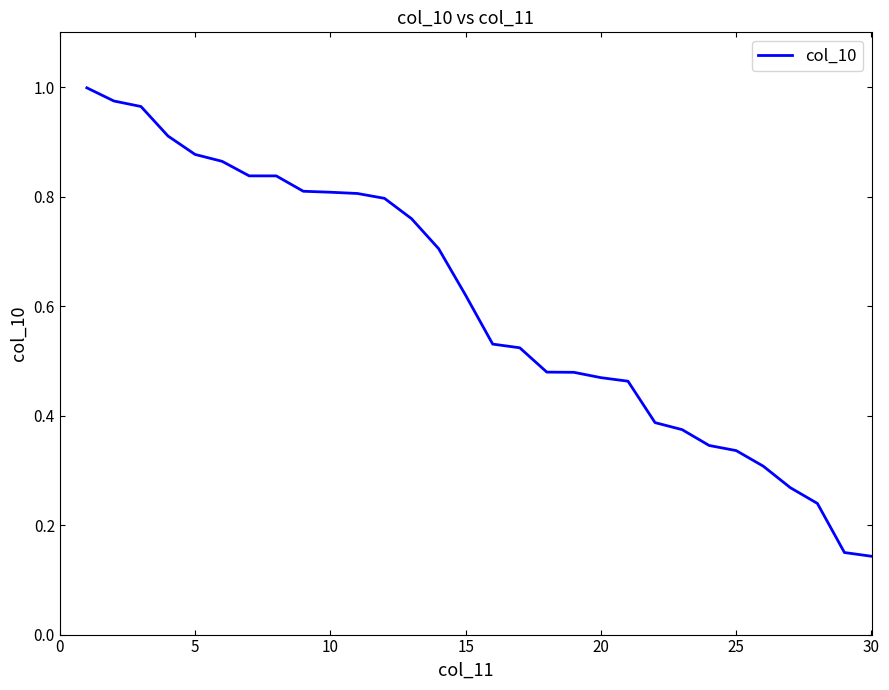

How many series are shown in this chart?

1